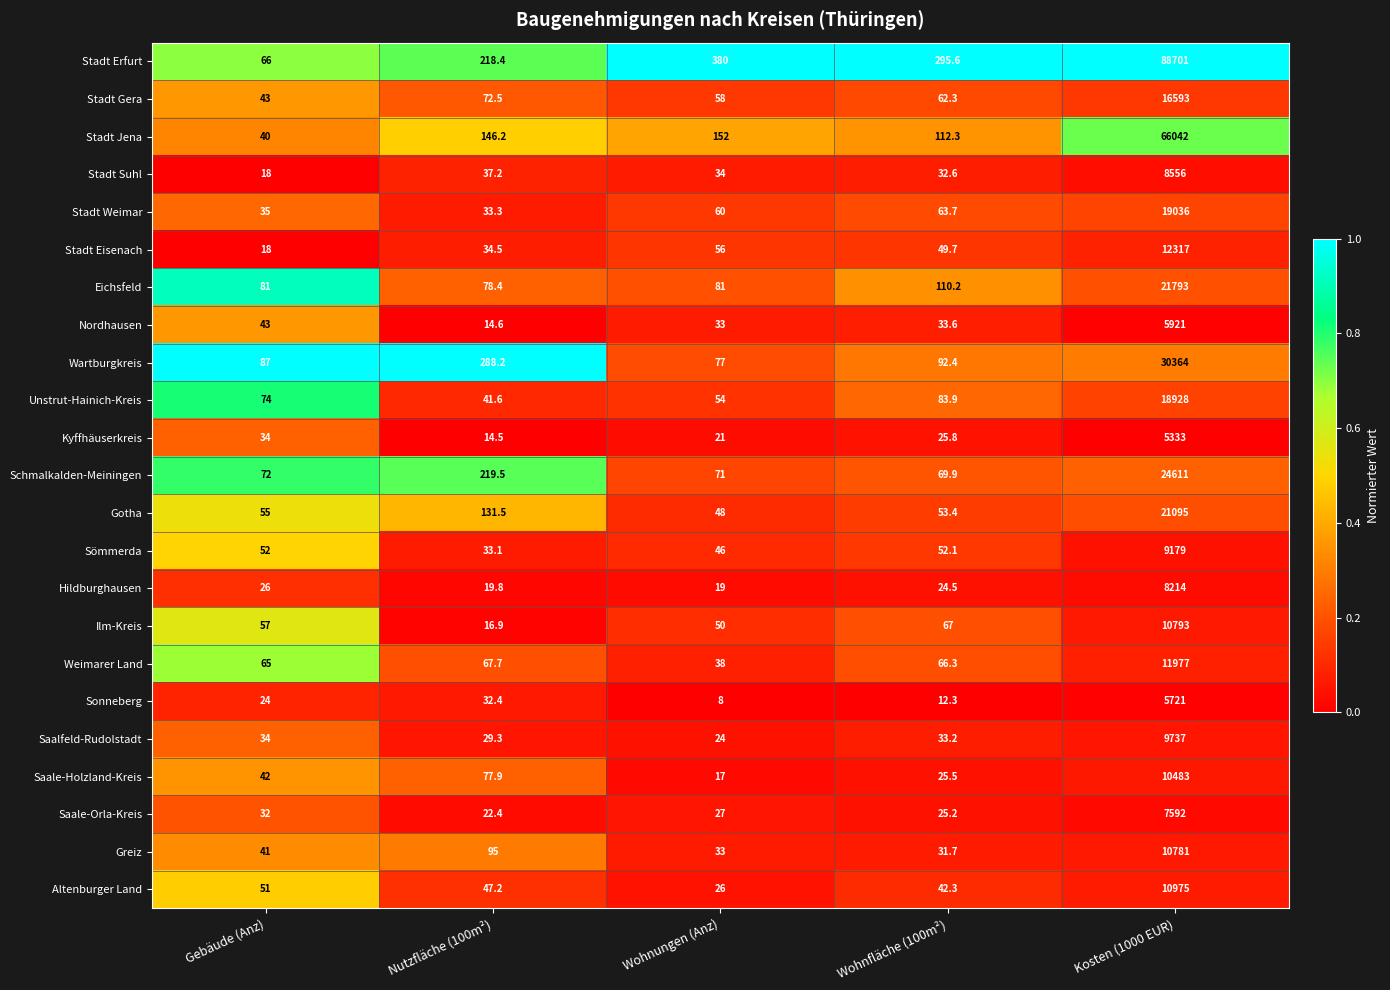

At Kosten (1000 EUR), list the series in order from smallest to largest.

Kyffhäuserkreis, Sonneberg, Nordhausen, Saale-Orla-Kreis, Hildburghausen, Stadt Suhl, Sömmerda, Saalfeld-Rudolstadt, Saale-Holzland-Kreis, Greiz, Ilm-Kreis, Altenburger Land, Weimarer Land, Stadt Eisenach, Stadt Gera, Unstrut-Hainich-Kreis, Stadt Weimar, Gotha, Eichsfeld, Schmalkalden-Meiningen, Wartburgkreis, Stadt Jena, Stadt Erfurt